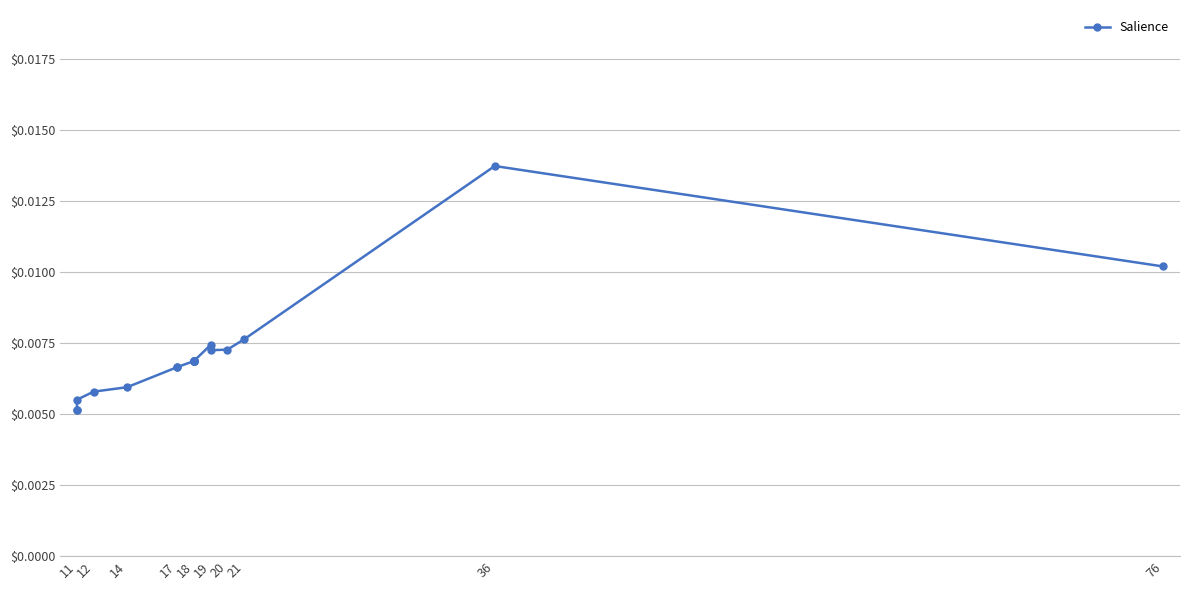

How many interior local peaks (higher than both neighbors) does the data have?

2